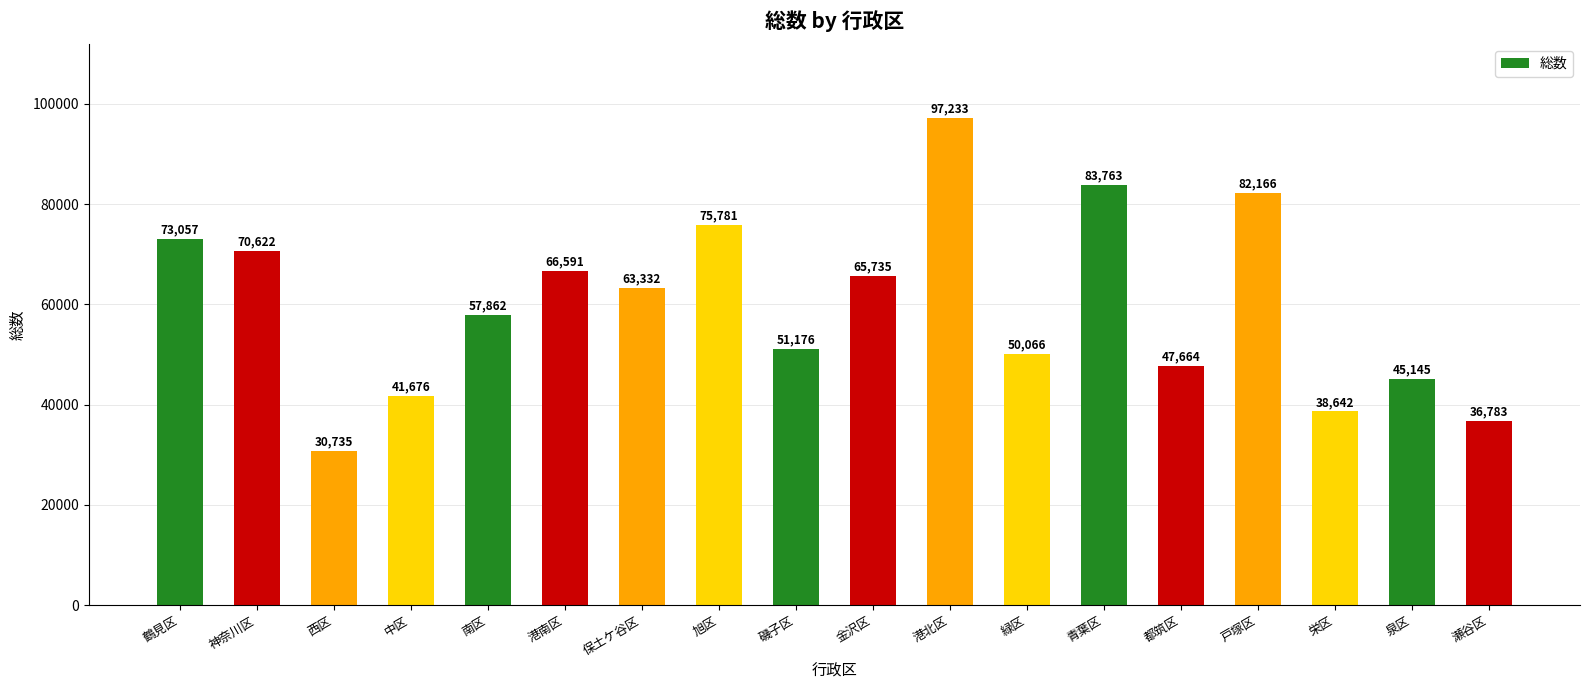

What is the ratio of the value at 青葉区 to the value at 港北区?

0.9